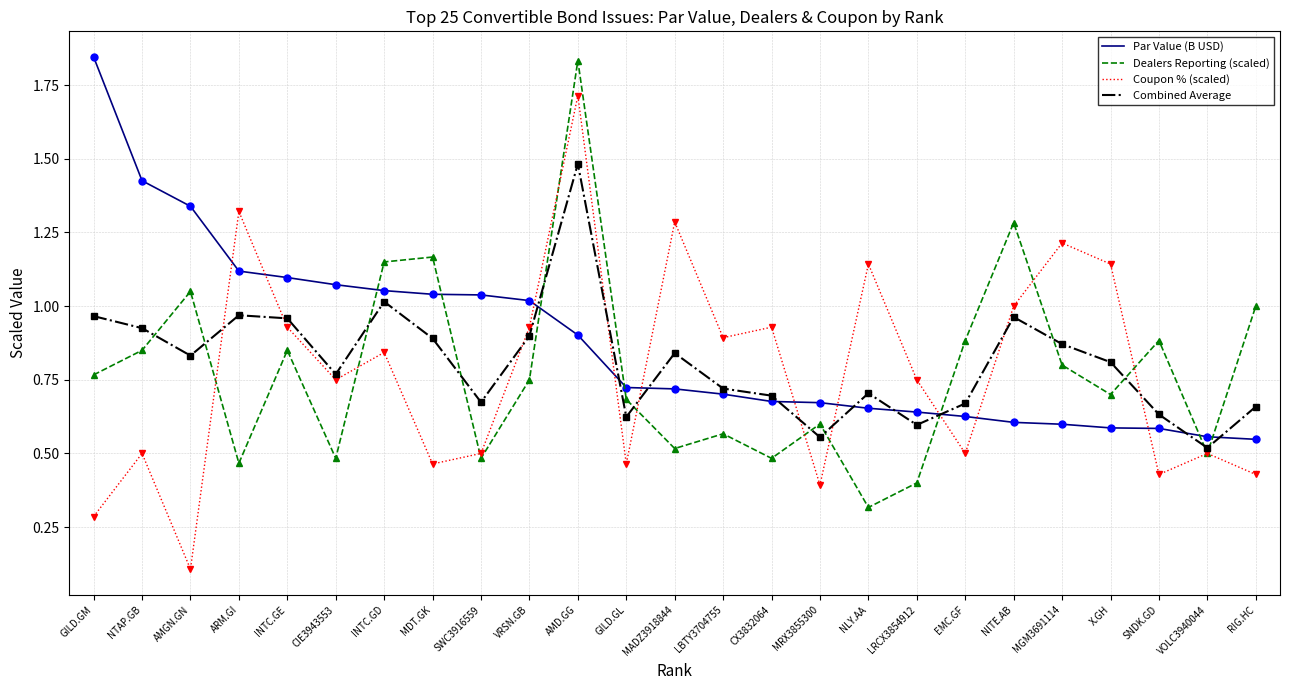

Which category has the highest value in the Dealers Reporting (scaled) series?

AMD.GG